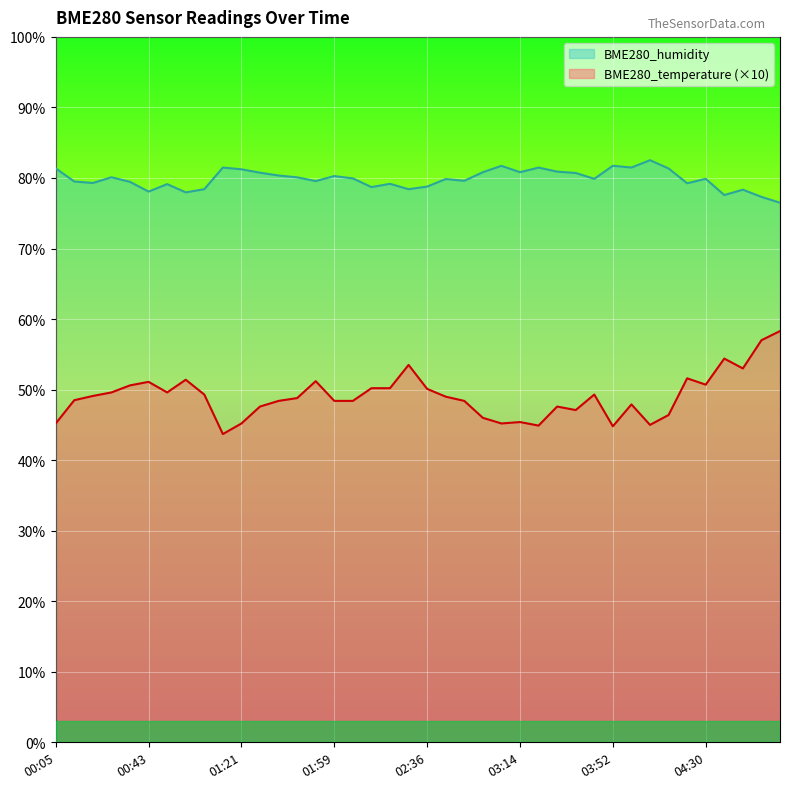

True or false: BME280_temperature and BME280_humidity intersect in this chart.

False